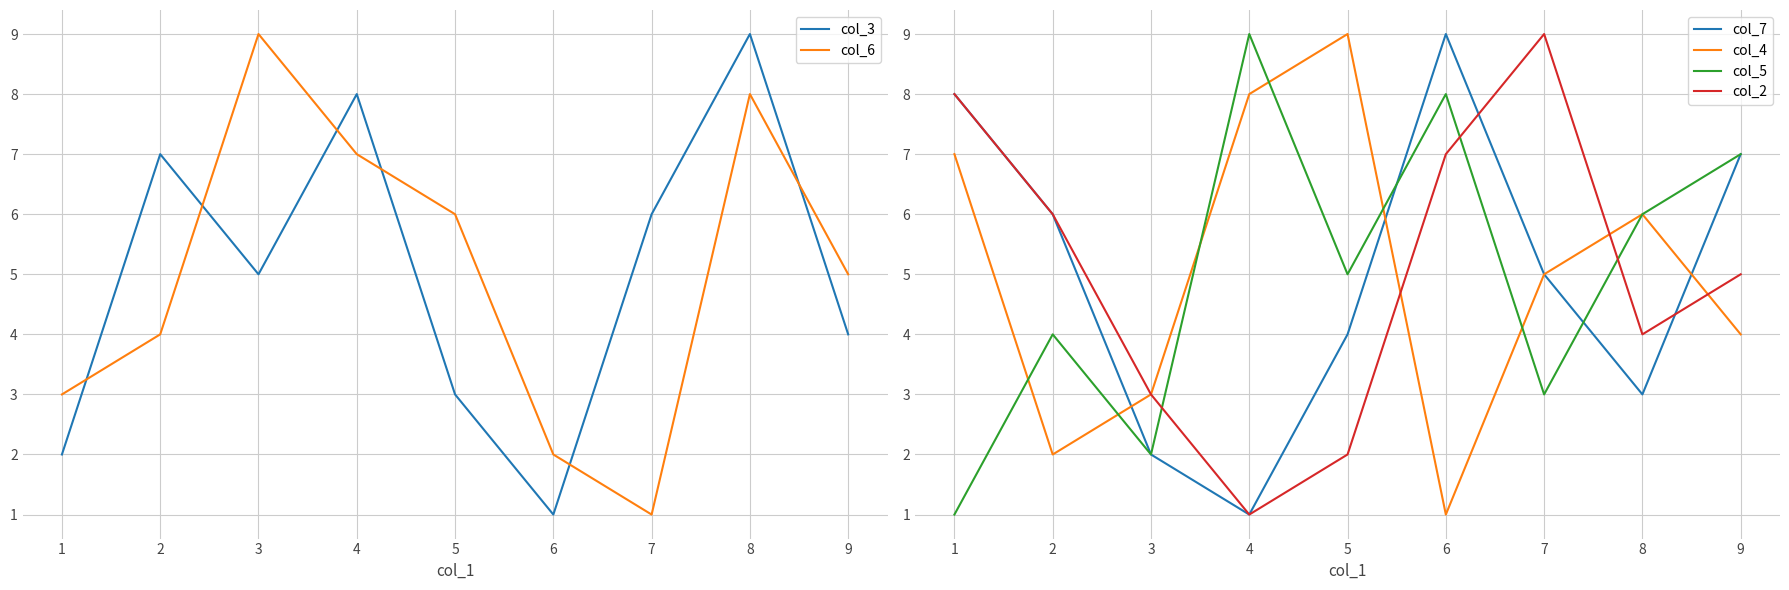

At which label is col_3 closest to 5?

3